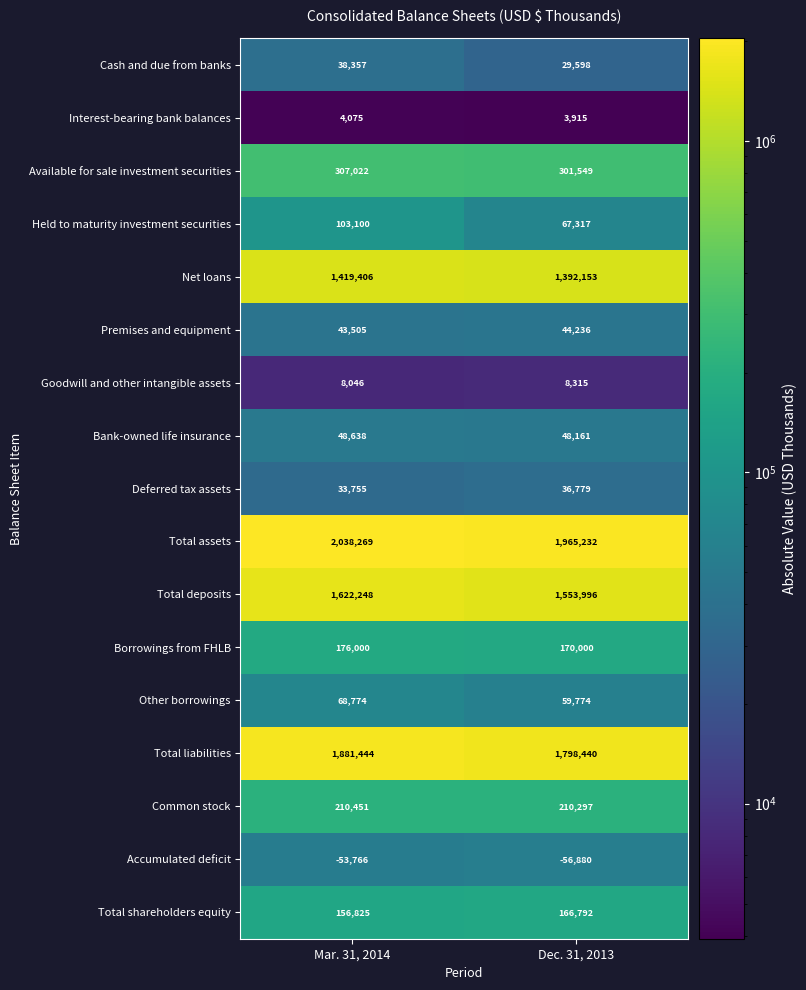

Count the number of categories in the chart.

2